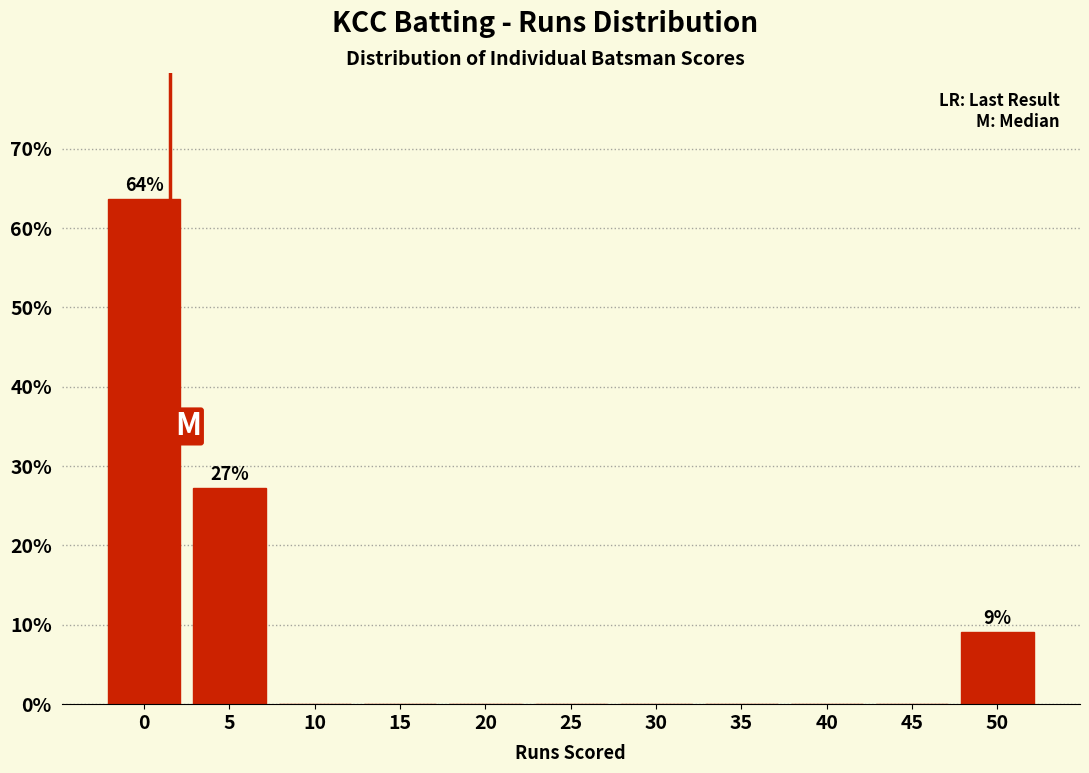

Reading left to right, list all the values displayed in this chart.

0=63.6	5=27.3	10=0.0	15=0.0	20=0.0	25=0.0	30=0.0	35=0.0	40=0.0	45=0.0	50=9.1